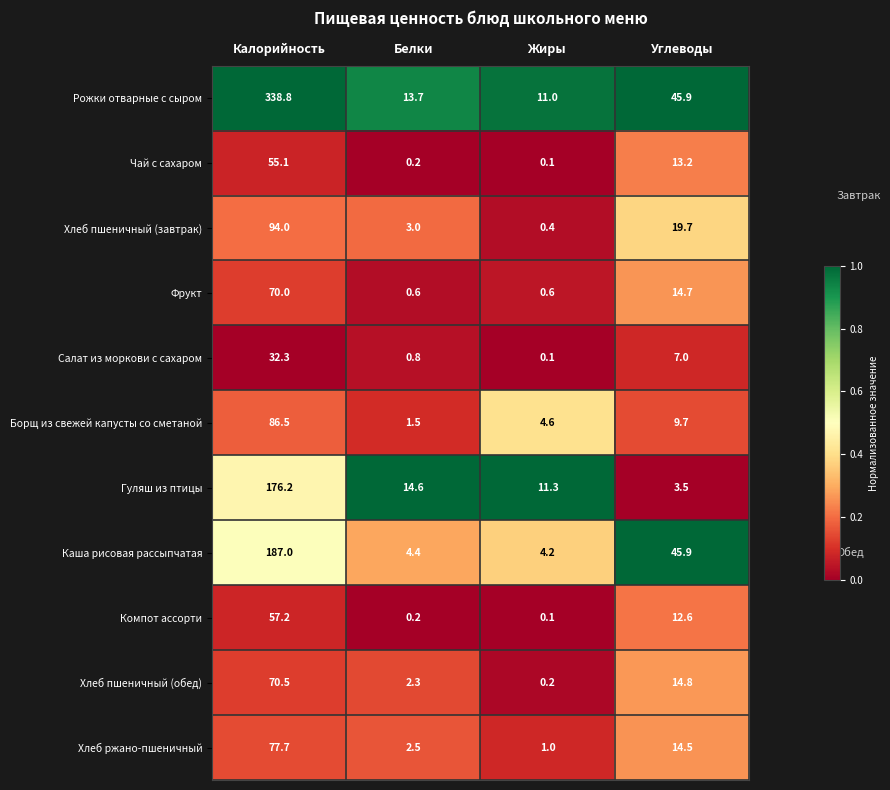

At which label does Компот ассорти first exceed 12?

Калорийность